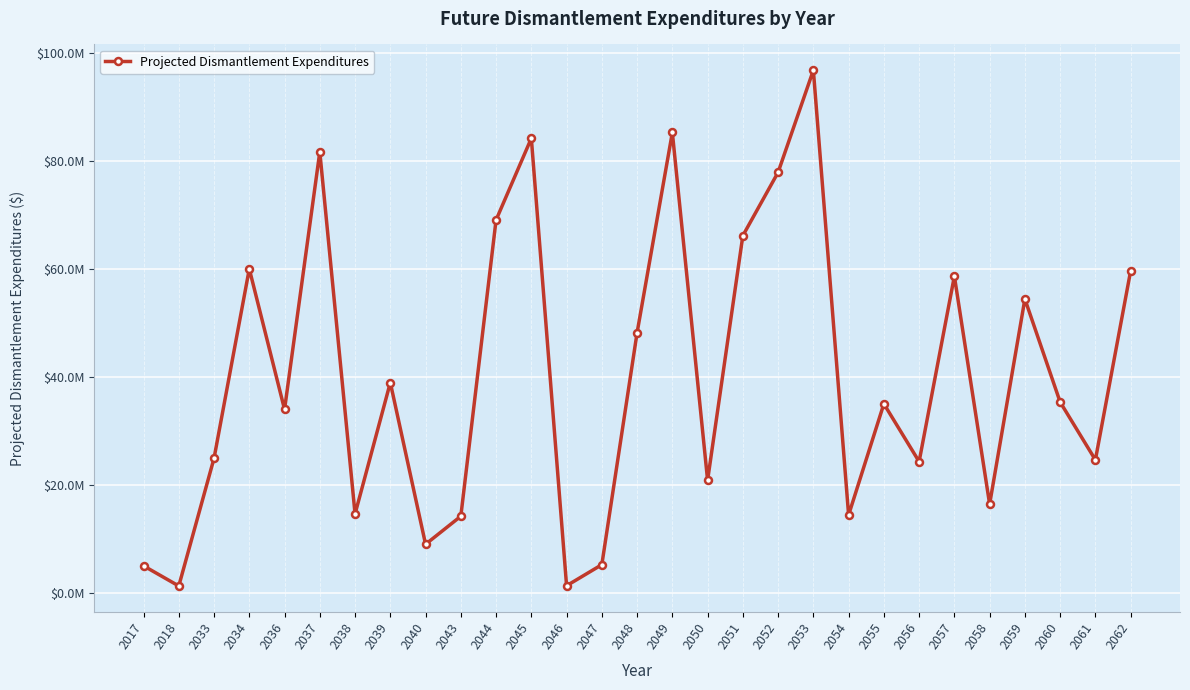

What is the change in value from 2034 to 2044?

+9058485.9